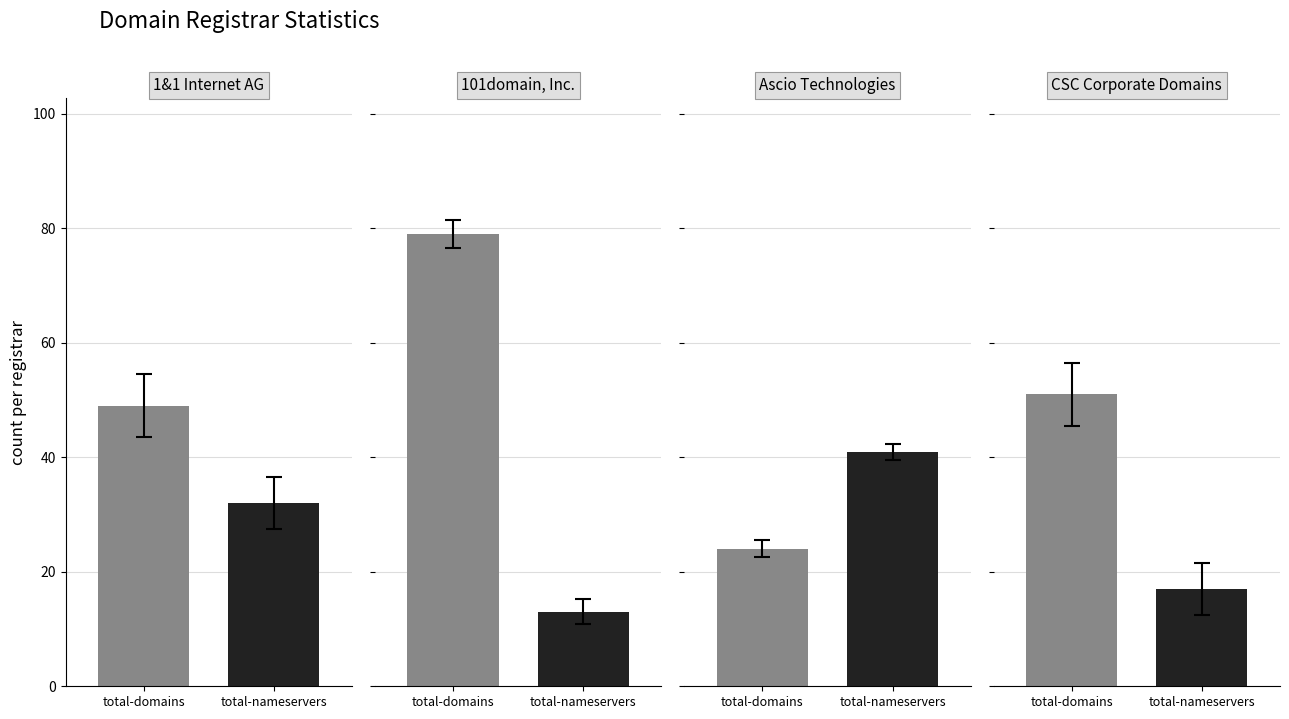

At which label does total-domains first exceed 11?

1&1 Internet AG